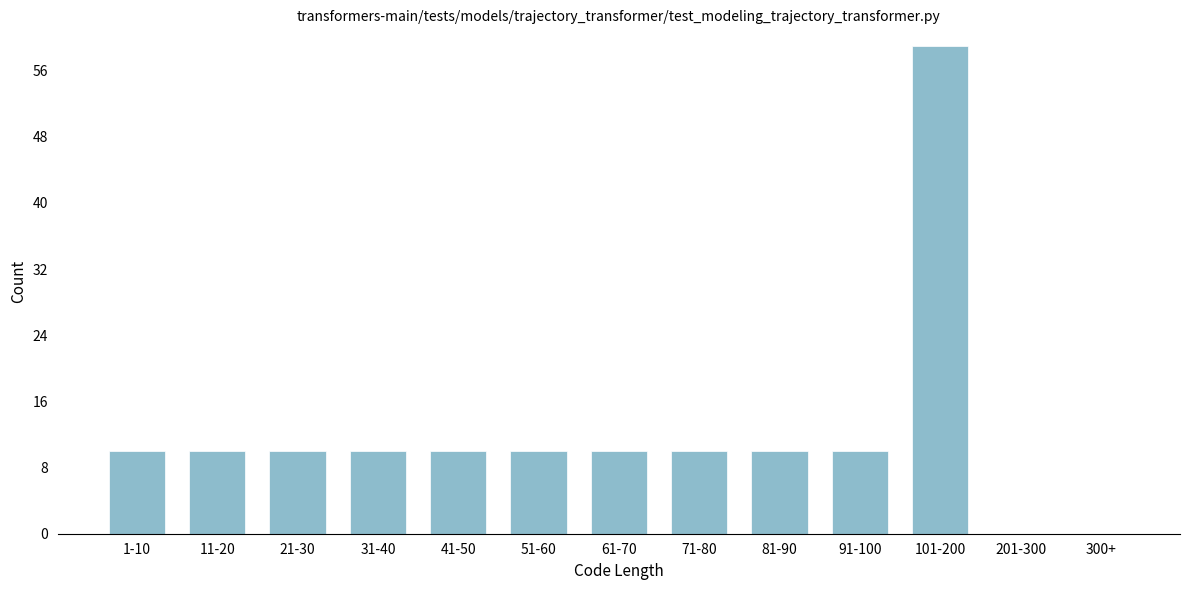

Reading left to right, what are all the values shown in this chart?

1-10=10	11-20=10	21-30=10	31-40=10	41-50=10	51-60=10	61-70=10	71-80=10	81-90=10	91-100=10	101-200=59	201-300=0	300+=0